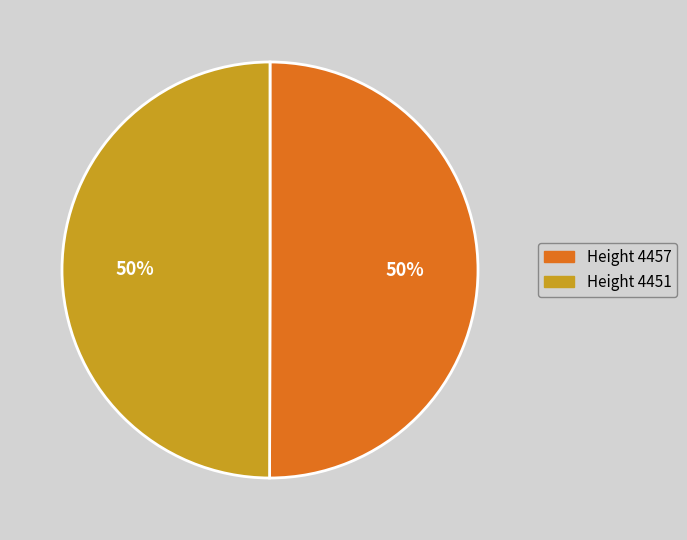

The Height 4451 slice represents 61% of the pie. True or false?

False